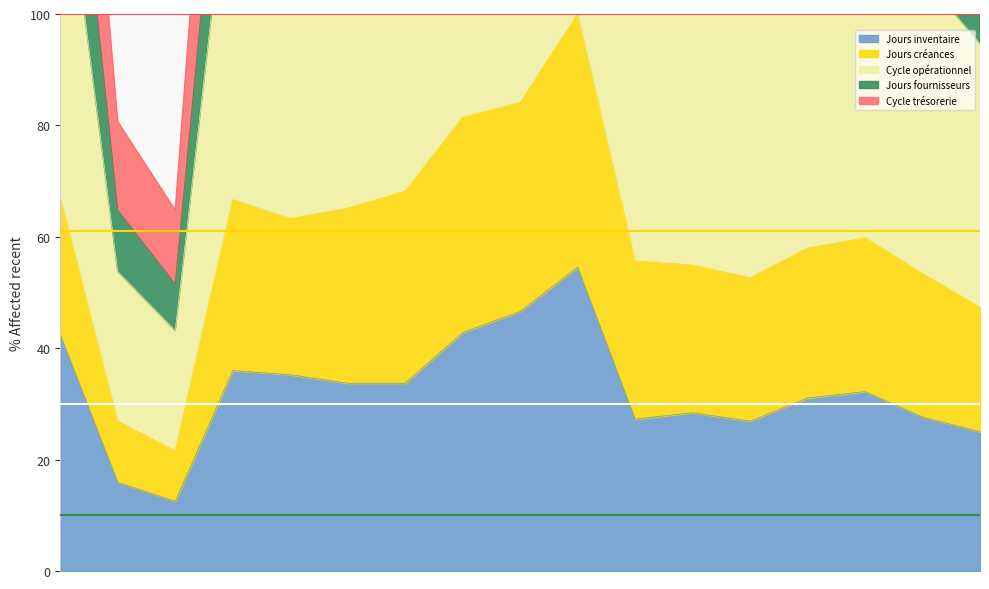

What is the highest value of the Jours inventaire series?

54.5